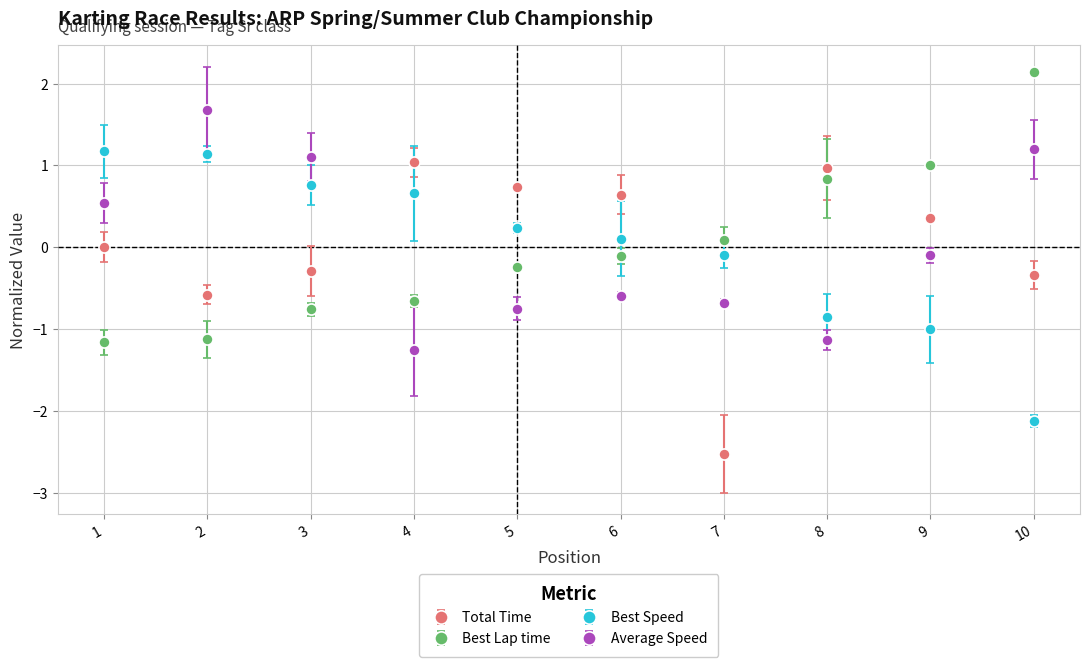

Which series has the largest range (max minus min)?

Total Time